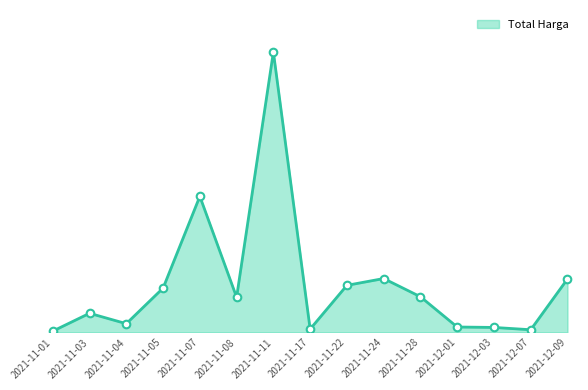

What is the ratio of the value at 2021-11-24 to the value at 2021-11-11?

0.2